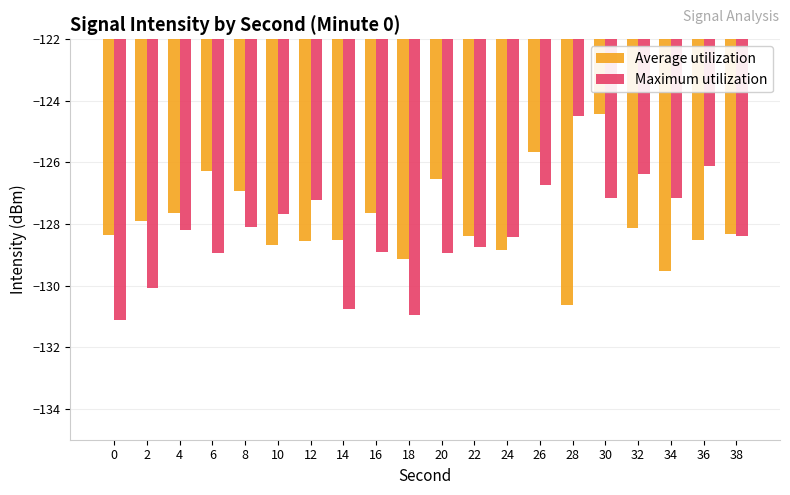

How many groups of bars are there?

20